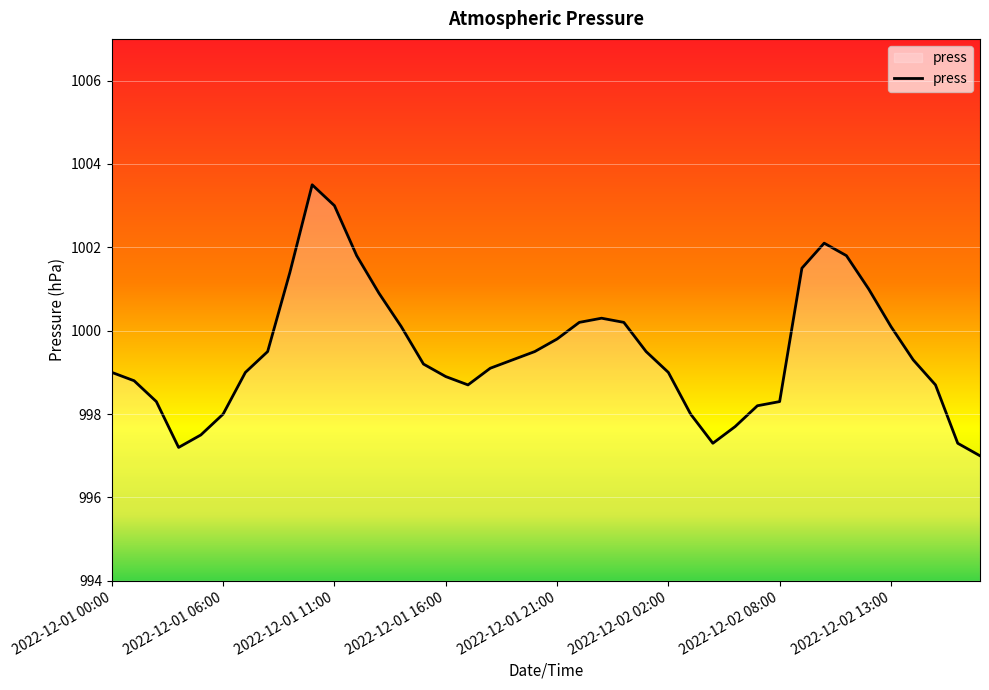

What is the difference between the maximum and minimum values?

6.5